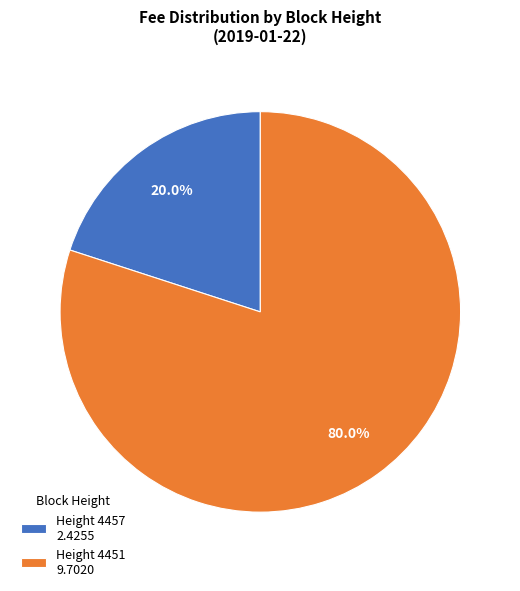

How many segments does this pie chart have?

2